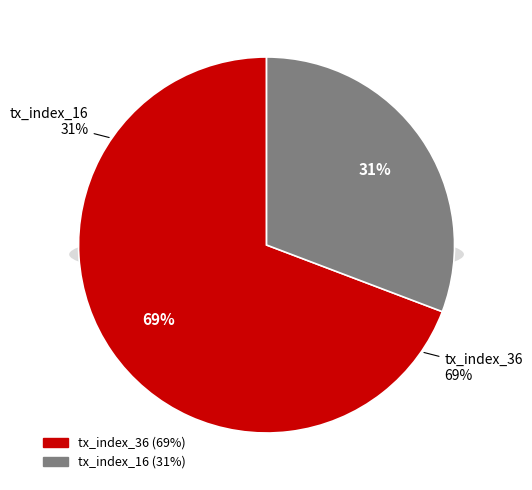

How much of the chart is everything except tx_index_36?

30.8%